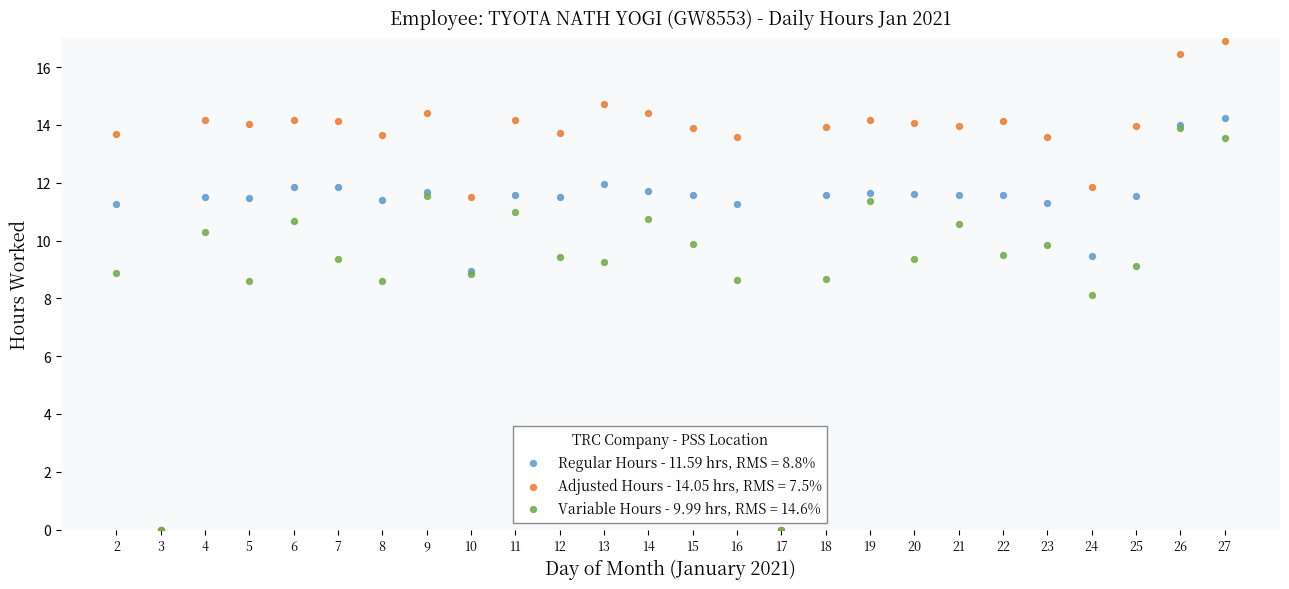

What are all the series names shown in the legend?

Regular Hours - 11.59 hrs, RMS = 8.8%, Adjusted Hours - 14.05 hrs, RMS = 7.5%, Variable Hours - 9.99 hrs, RMS = 14.6%